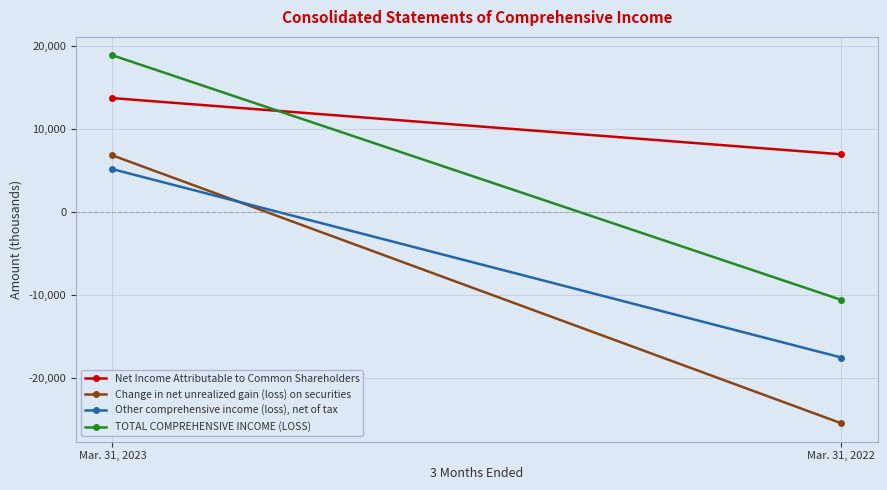

At which label is Change in net unrealized gain (loss) on securities closest to -9320?

Mar. 31, 2023